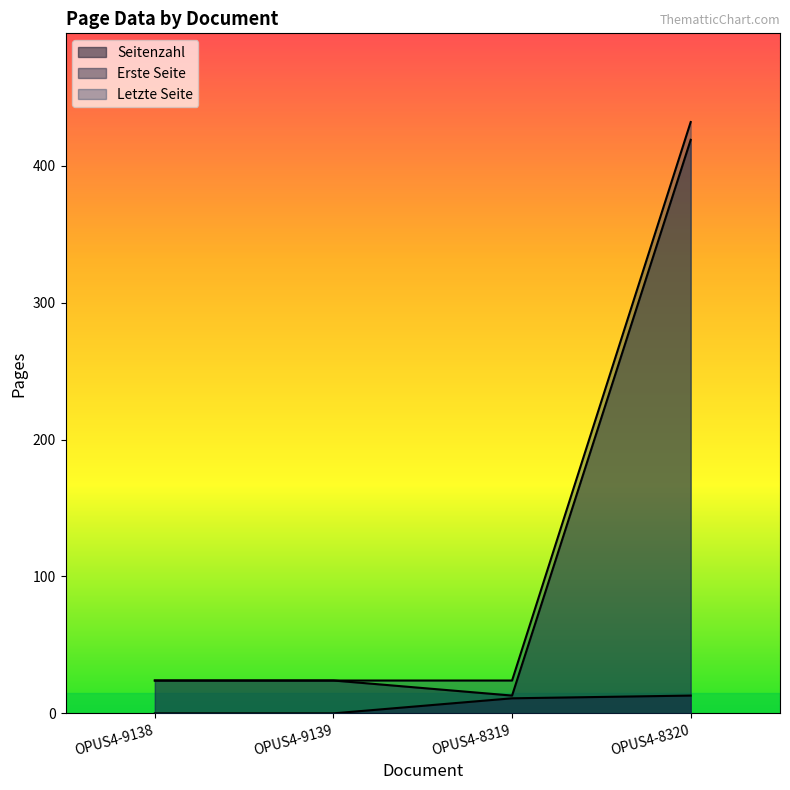

The value of Erste Seite at OPUS4-9139 is 17. True or false?

False